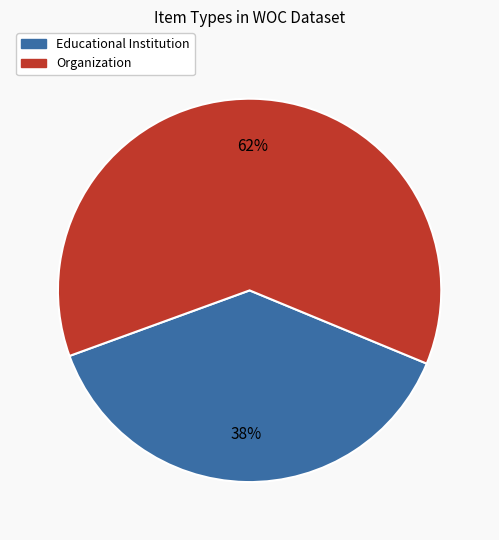

Is the sum of Organization and Educational Institution greater than half?

Yes